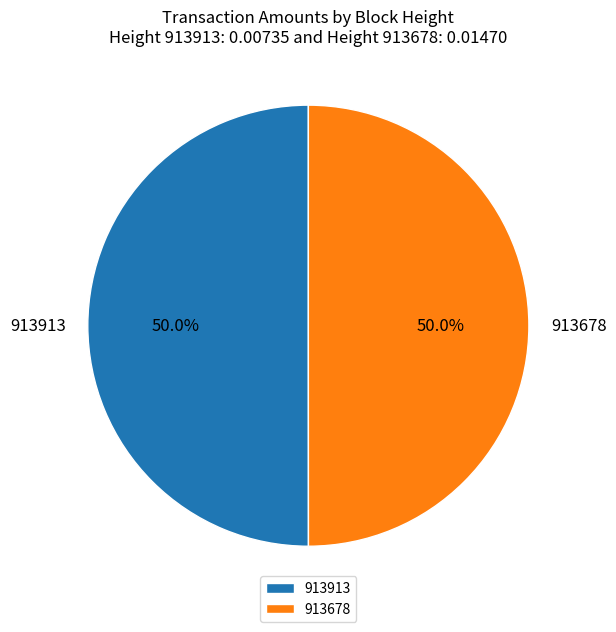

Is the sum of 913678 and 913913 greater than half?

Yes